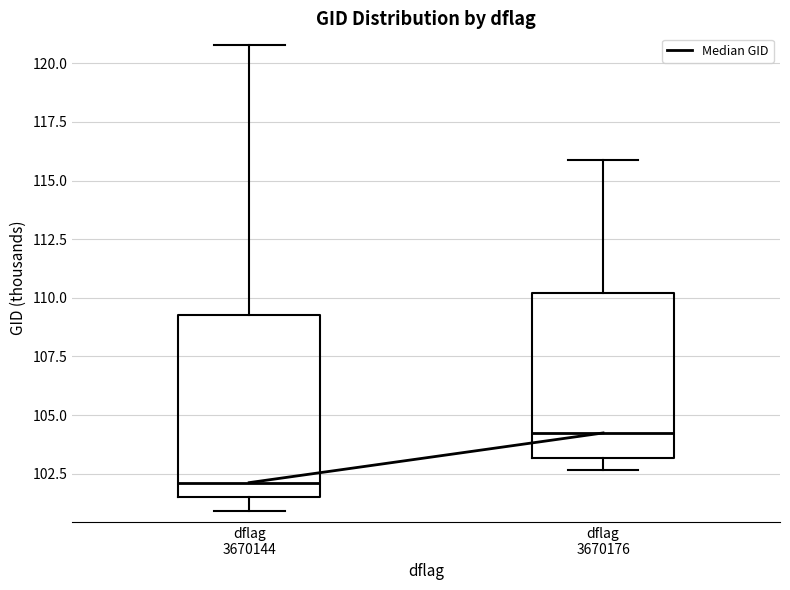

Where does the upper whisker of the box for dflag 3670176 end on the y-axis? The values are not printed on the chart, so give them approximately, as read against the axis.

116.0